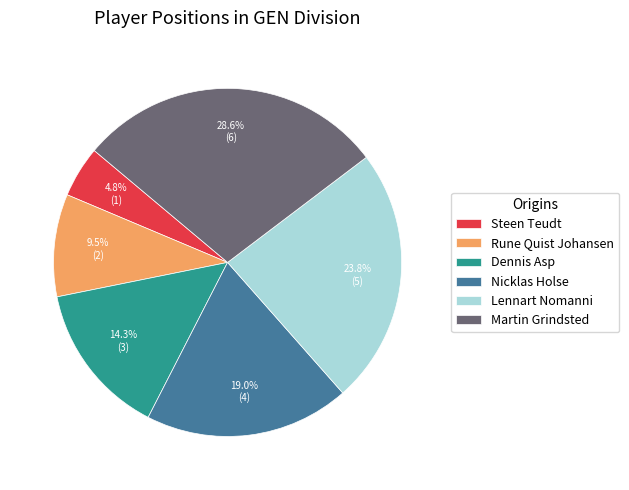

The Martin Grindsted slice represents 37% of the pie. True or false?

False